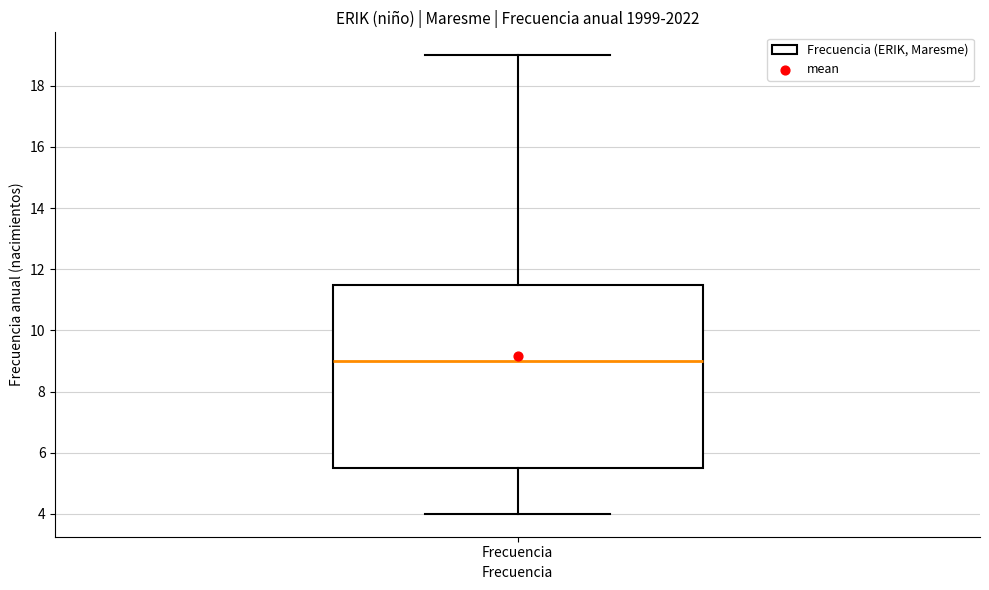

Transcribe this box plot: give where the median line is, the range the box spans, and where the two whiskers end, as read against the y-axis. The values are not printed on the chart, so give them approximately, as read against the axis.

median 9.0, box 5.6 to 11.6, whiskers 4.0 to 19.0